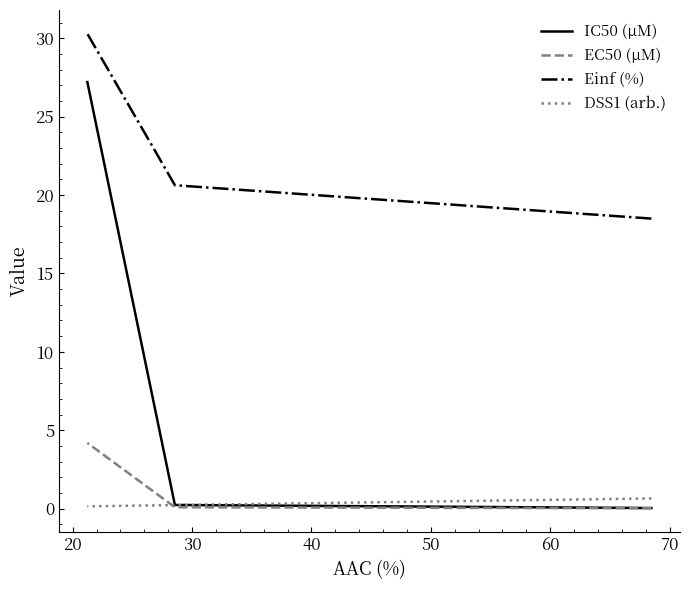

What is the lowest value of the Einf (%) series?

18.5